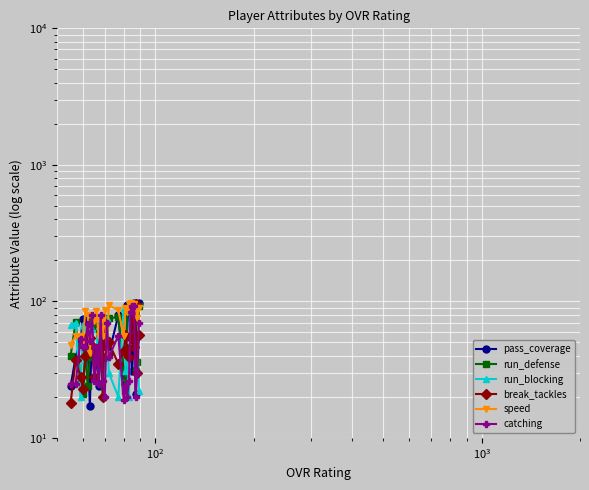

How many interior local peaks does the pass_coverage series have?

7